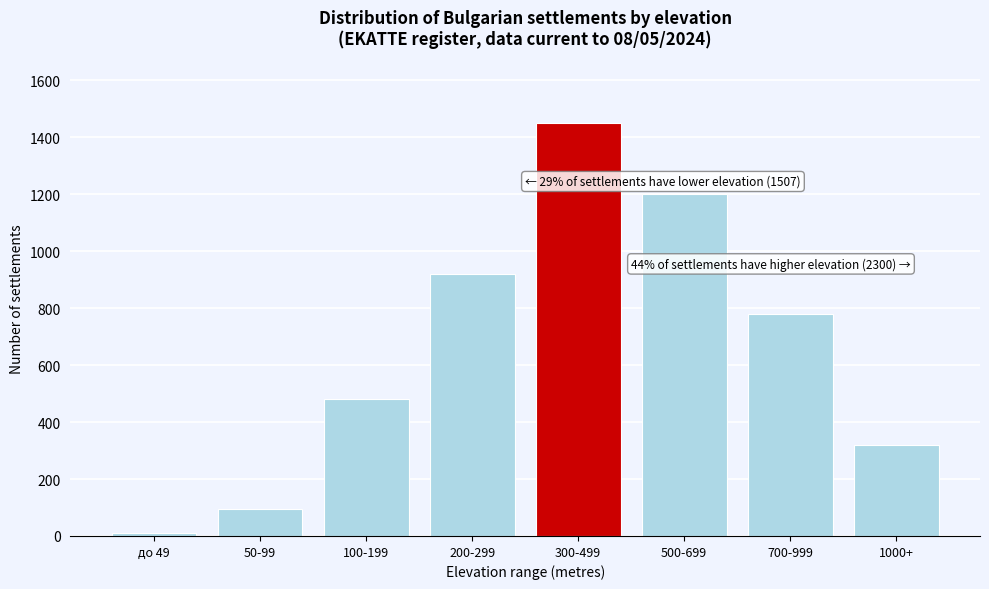

Reading left to right, list all the values displayed in this chart.

до 49=12	50-99=95	100-199=480	200-299=920	300-499=1450	500-699=1200	700-999=780	1000+=320